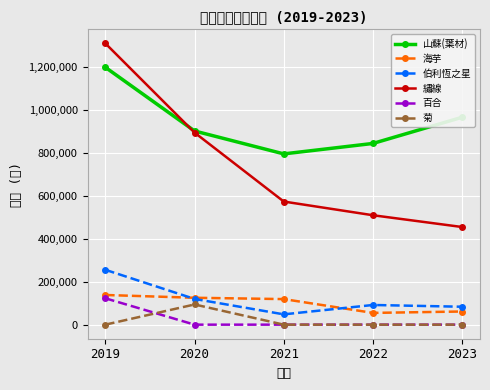

Rank the categories by 菊 value from lowest to highest.

2021, 2022, 2023, 2019, 2020